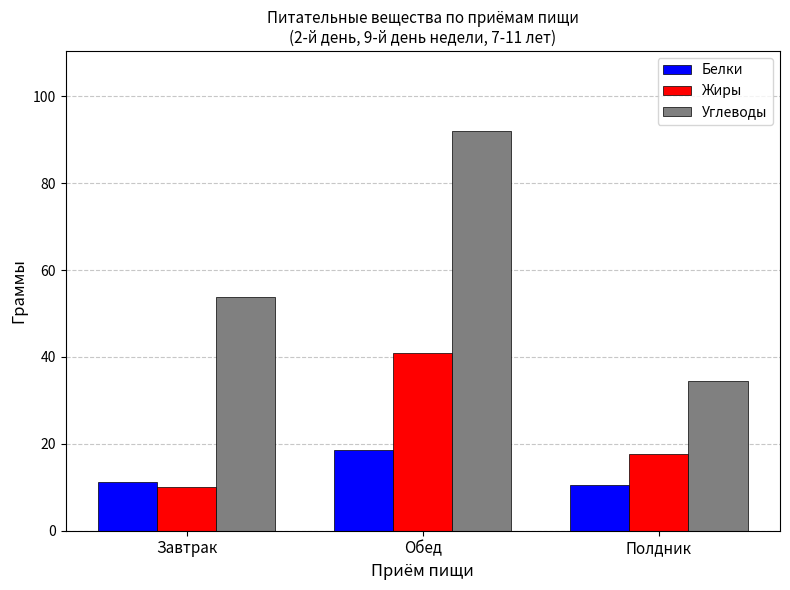

At which category is the sum across all series the highest?

Обед